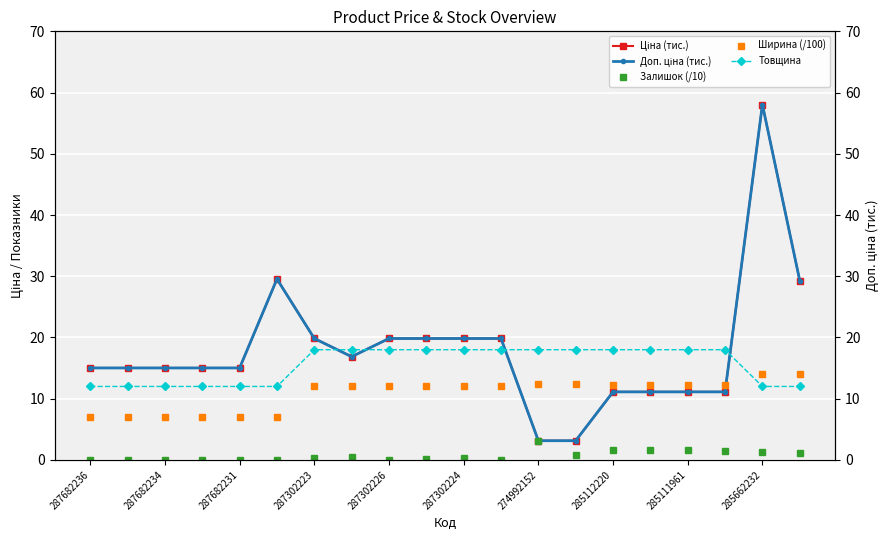

True or false: Ширина (/100) has a value of 11.5 at 287682234.

False